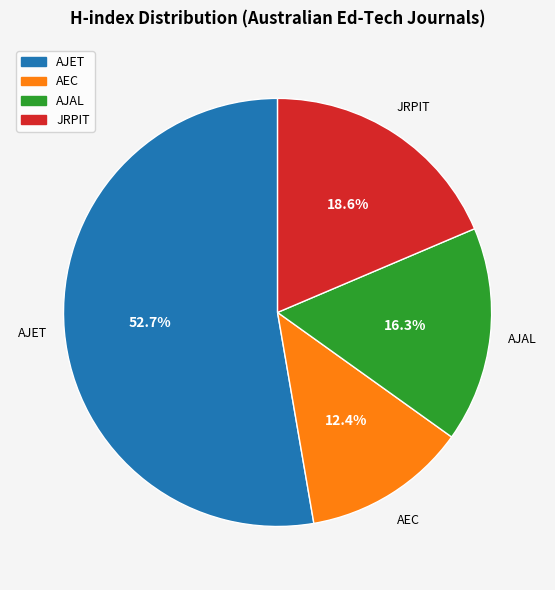

Is there any slice that represents more than half of the pie?

Yes